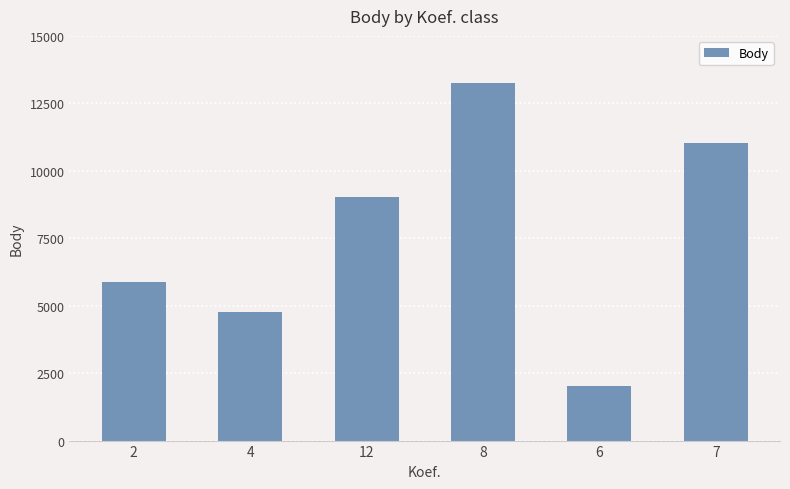

List the labels in order of value, smallest first.

6, 4, 2, 12, 7, 8